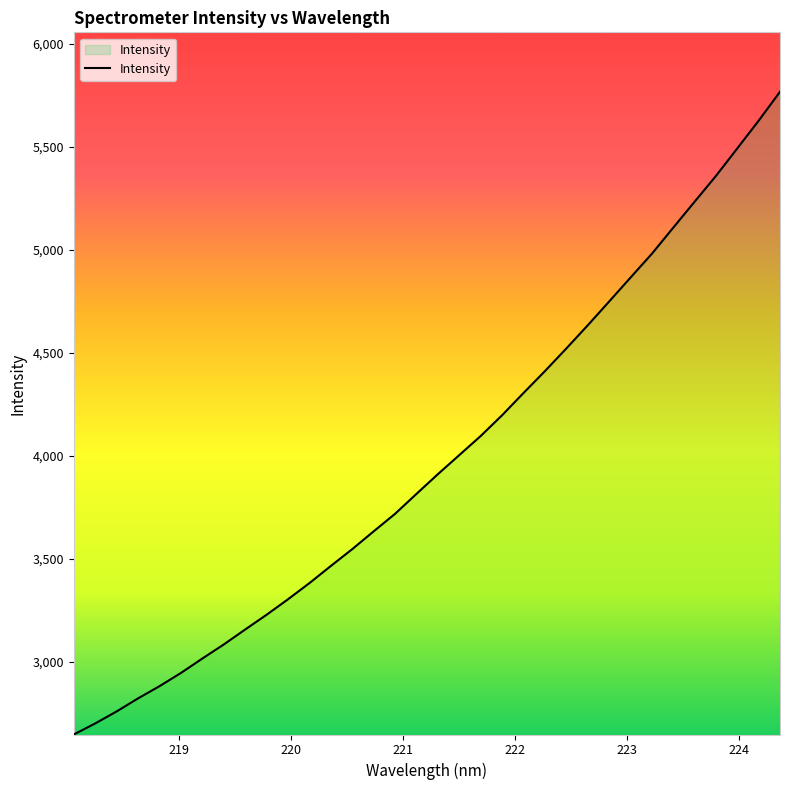

What is the difference between the maximum and minimum values?

3118.8